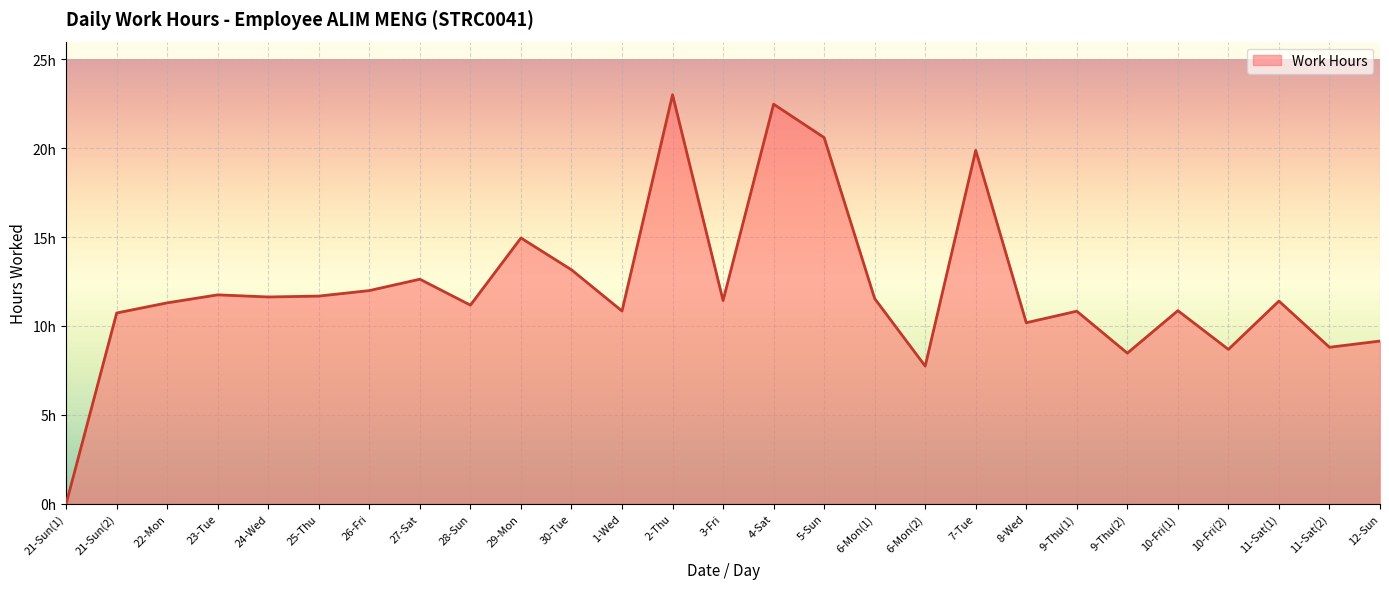

What is the value of the 14th point from the left?

11.4